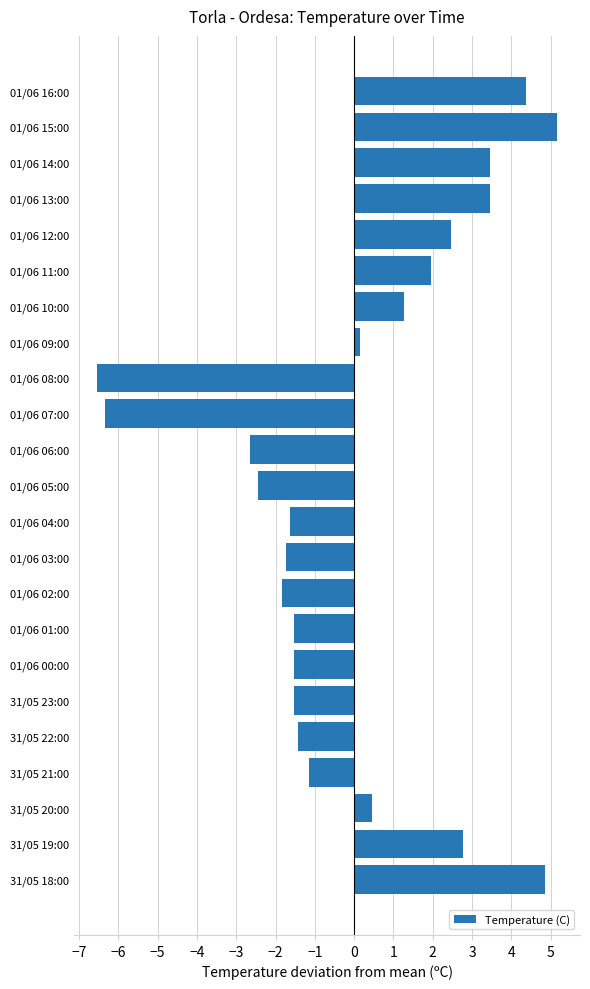

How many positive values are there?

11